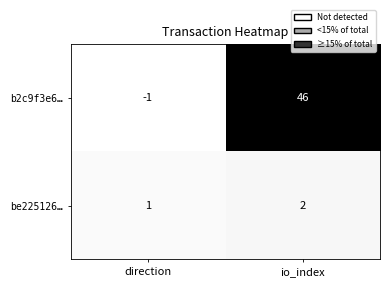

Rank the series by their maximum value, from highest to lowest.

b2c9f3e6…, be225126…